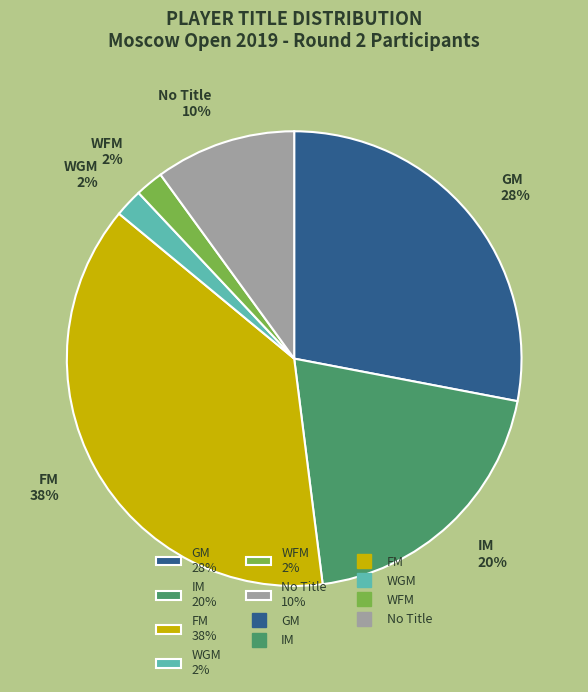

Which category has the biggest portion of the pie?

FM 38%